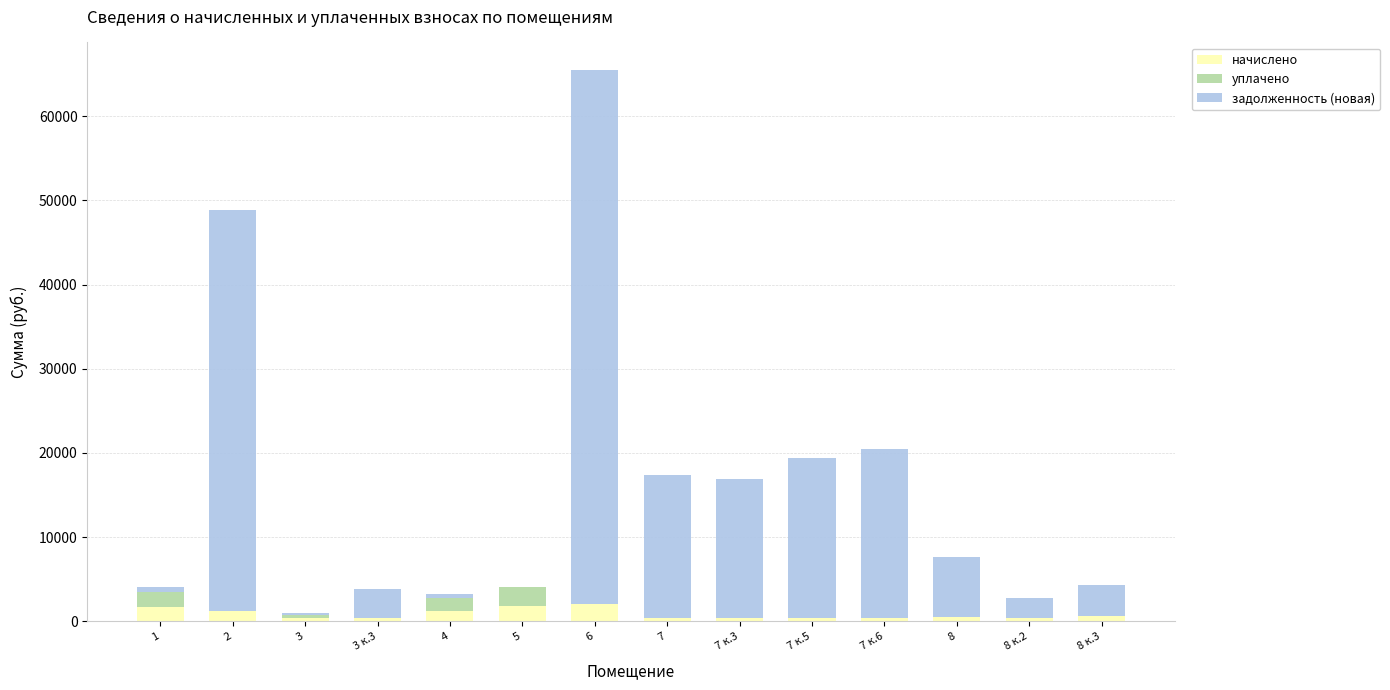

At which category is the sum across all series the highest?

6